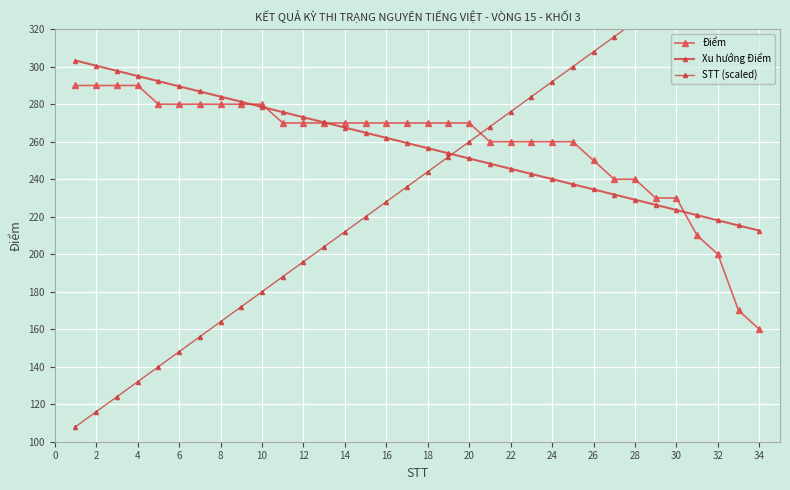

What is the difference between the maximum and minimum values in the Điểm series?

130.0